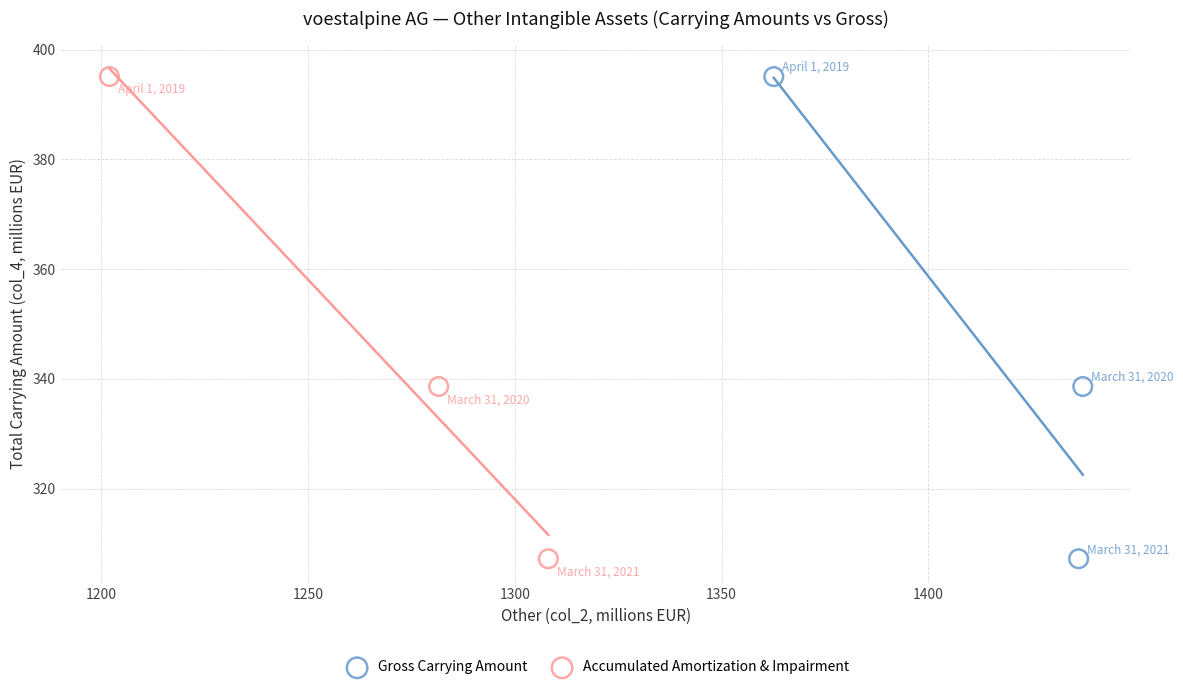

What are all the series names shown in the legend?

Gross Carrying Amount, Accumulated Amortization & Impairment